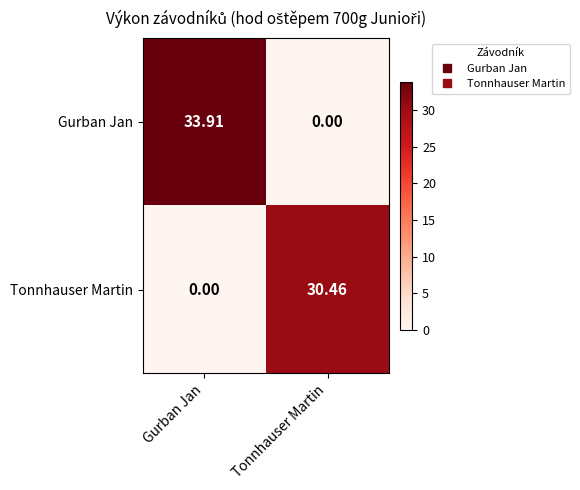

At Tonnhauser Martin, list the series in order from largest to smallest.

Tonnhauser Martin, Gurban Jan